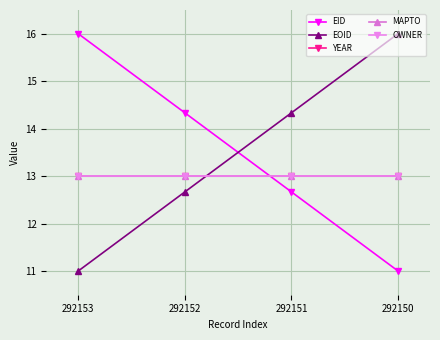

Is this an area chart (filled region under the line)?

No